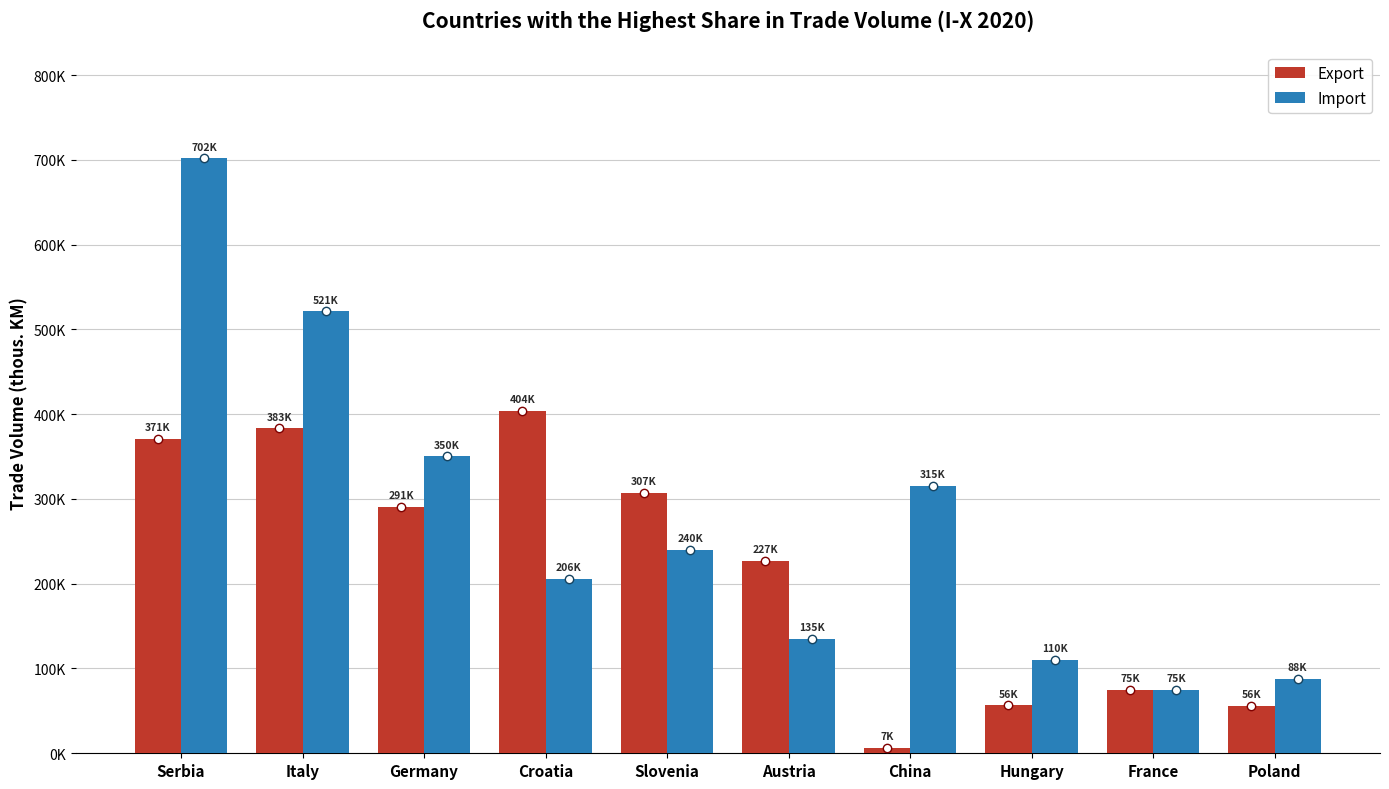

What is the label of the 6th bar from the right?

Slovenia